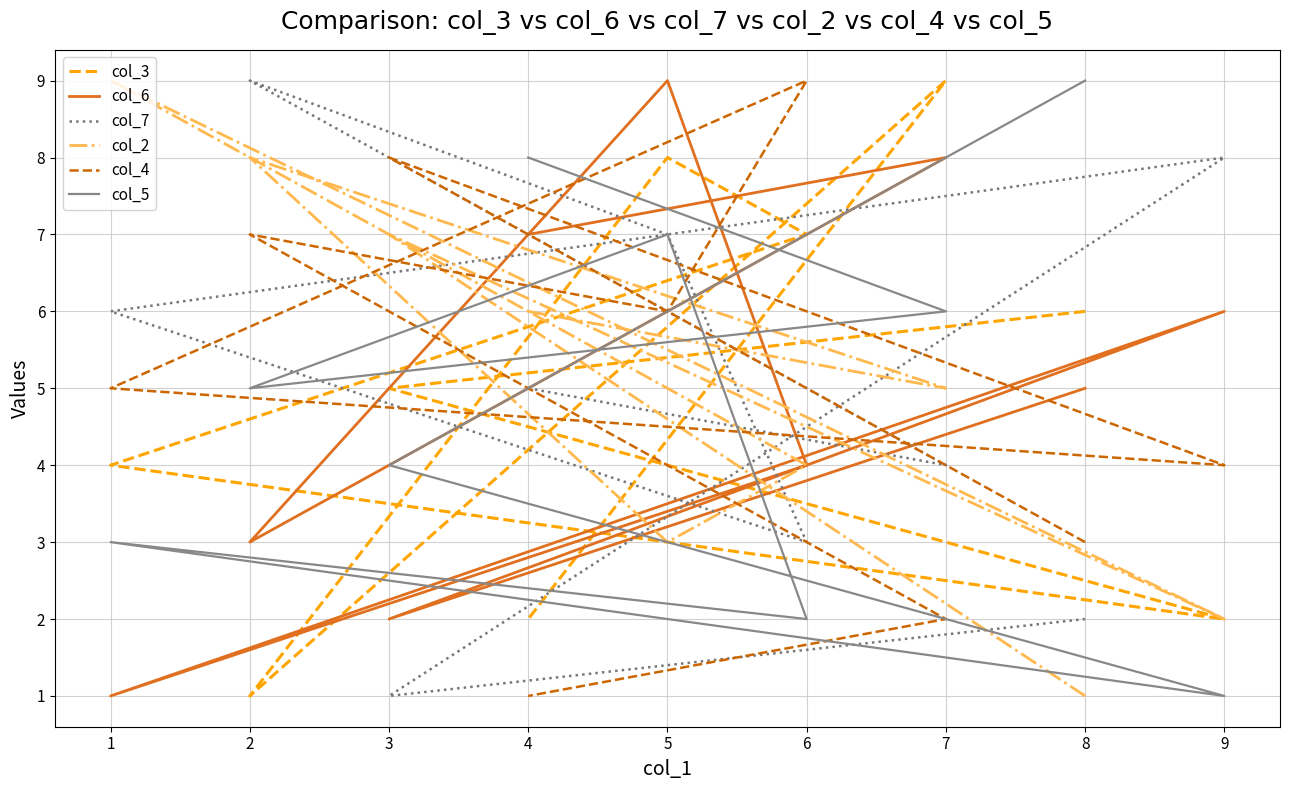

How many interior local peaks does the col_6 series have?

3